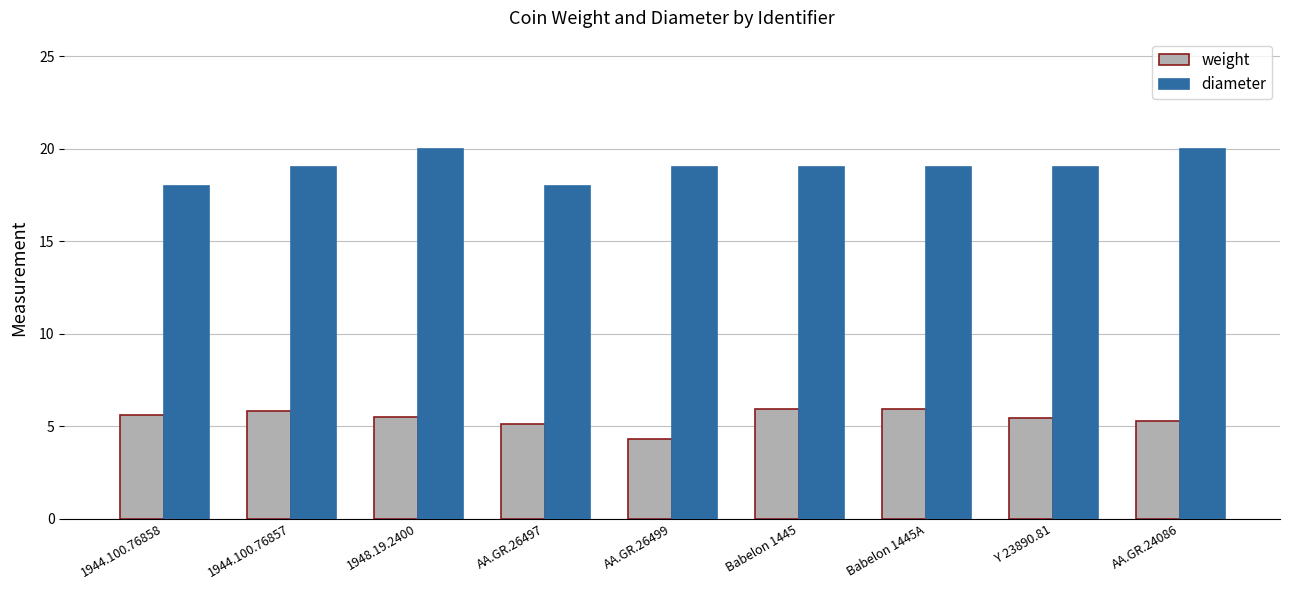

What is the total value across all series at 1944.100.76857?

24.8